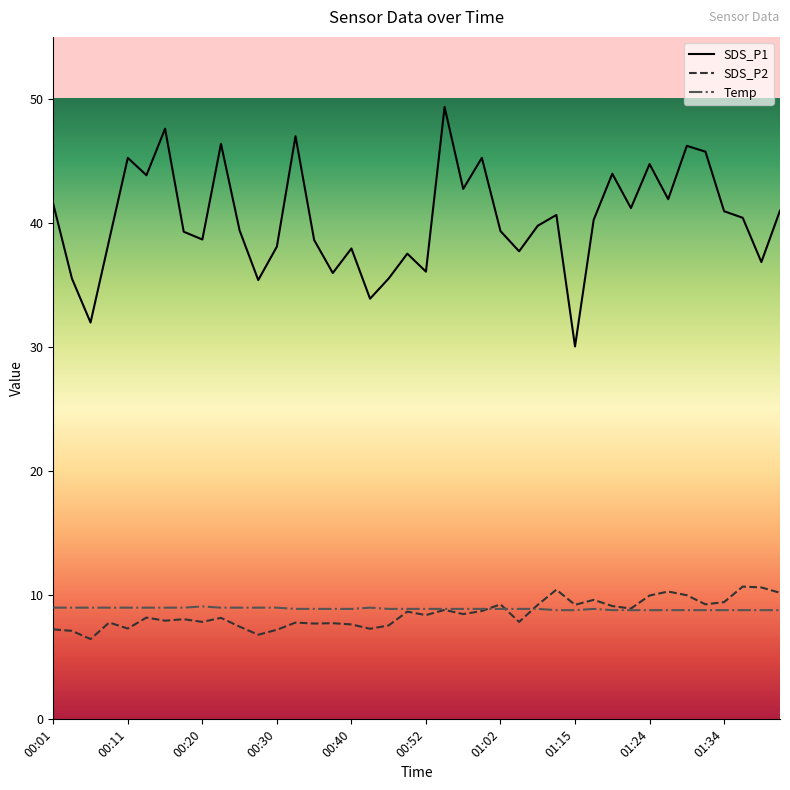

What is the maximum value for Temp?

9.1